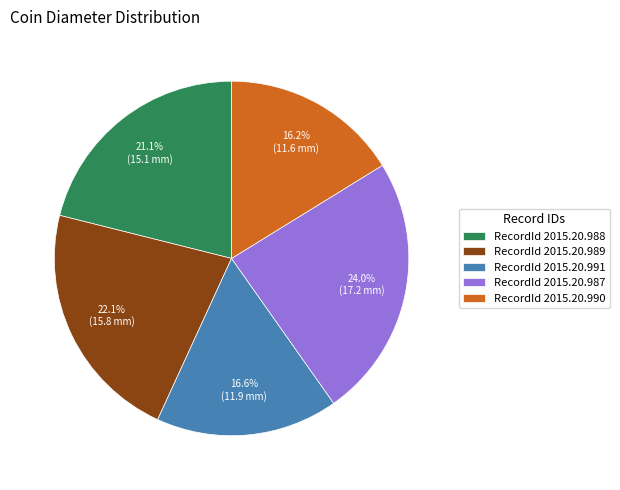

Does any single category account for the majority?

No